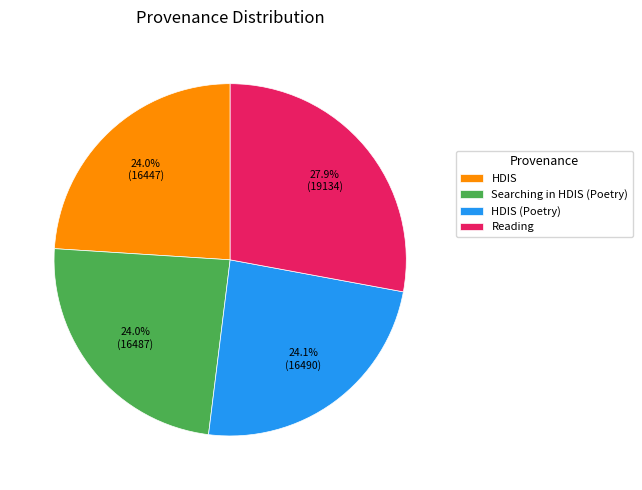

The HDIS slice represents 24% of the pie. True or false?

True